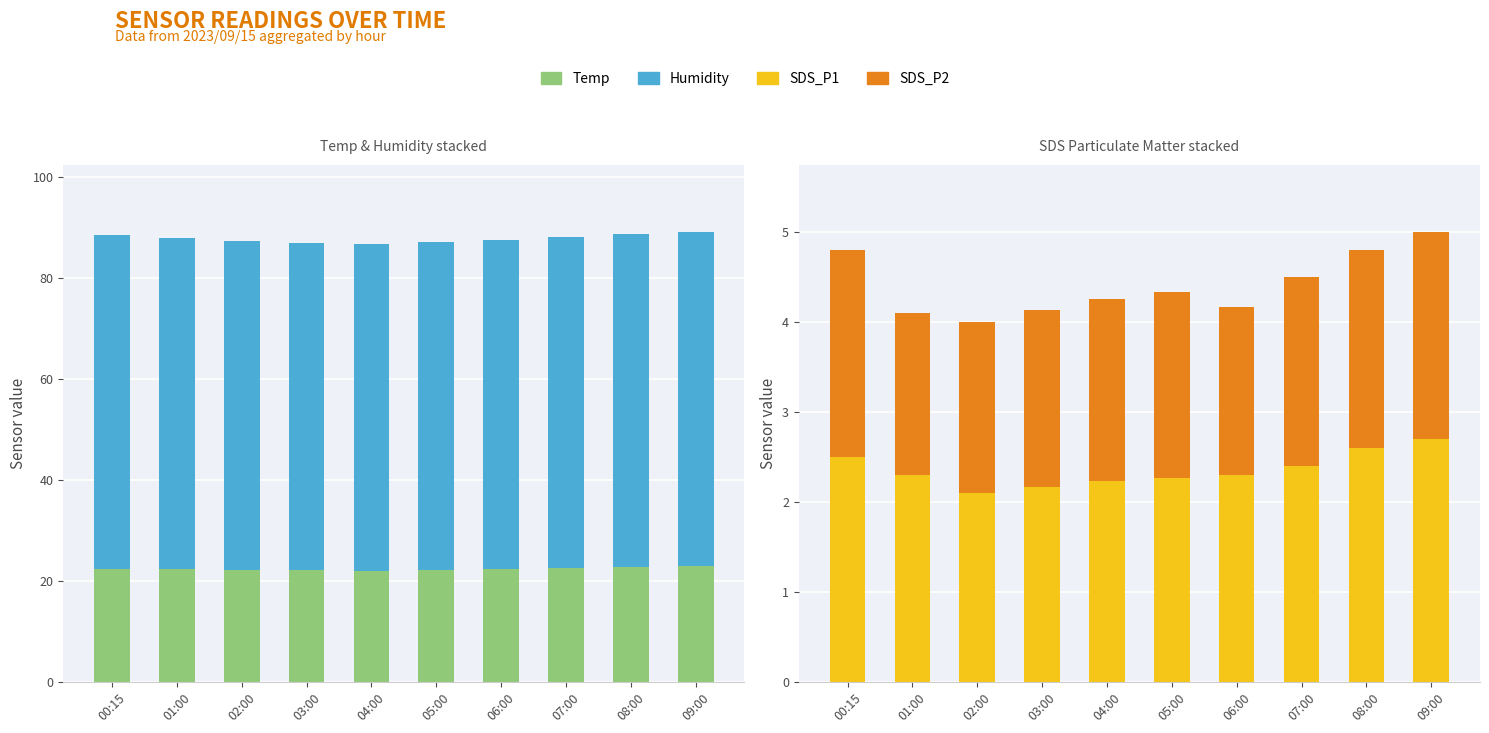

How many series are shown in this chart?

4